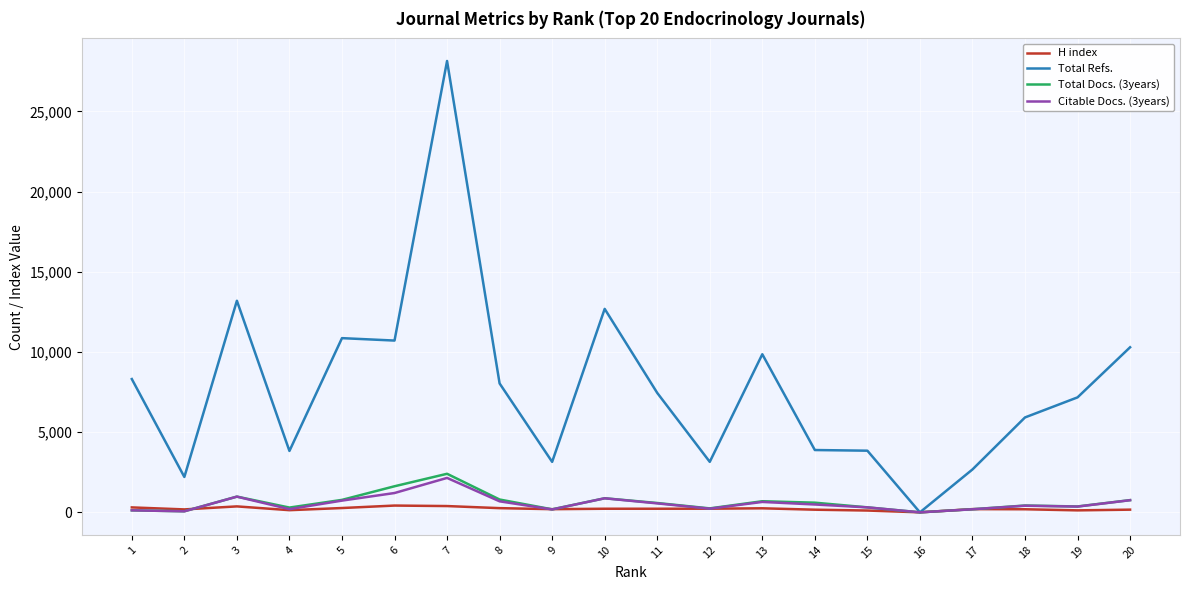

Between 1 and 9, which series saw the biggest shift?

Total Refs.